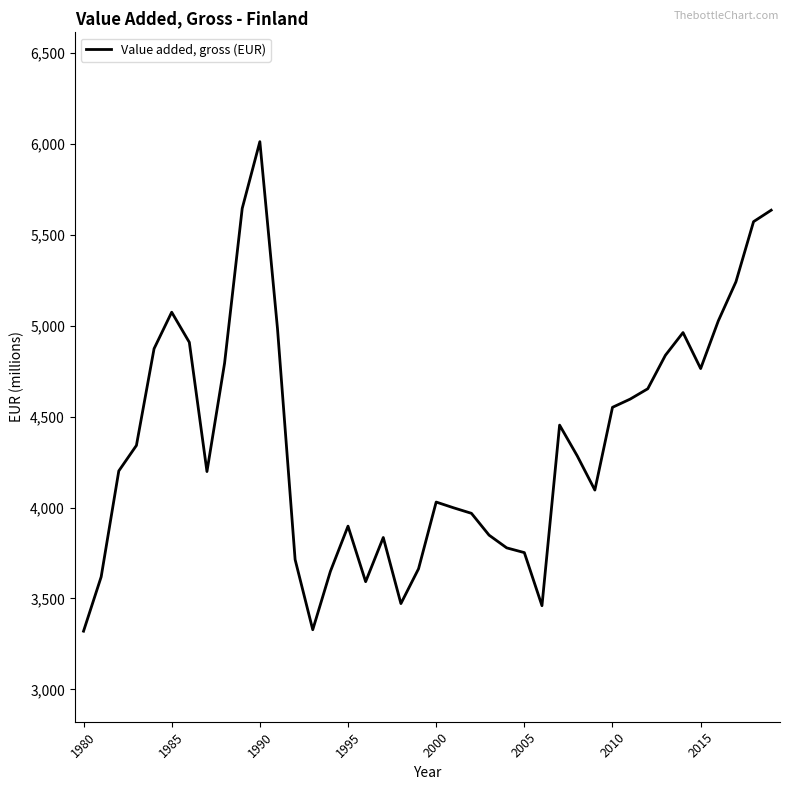

What is the difference between the maximum and minimum values?

2692.0